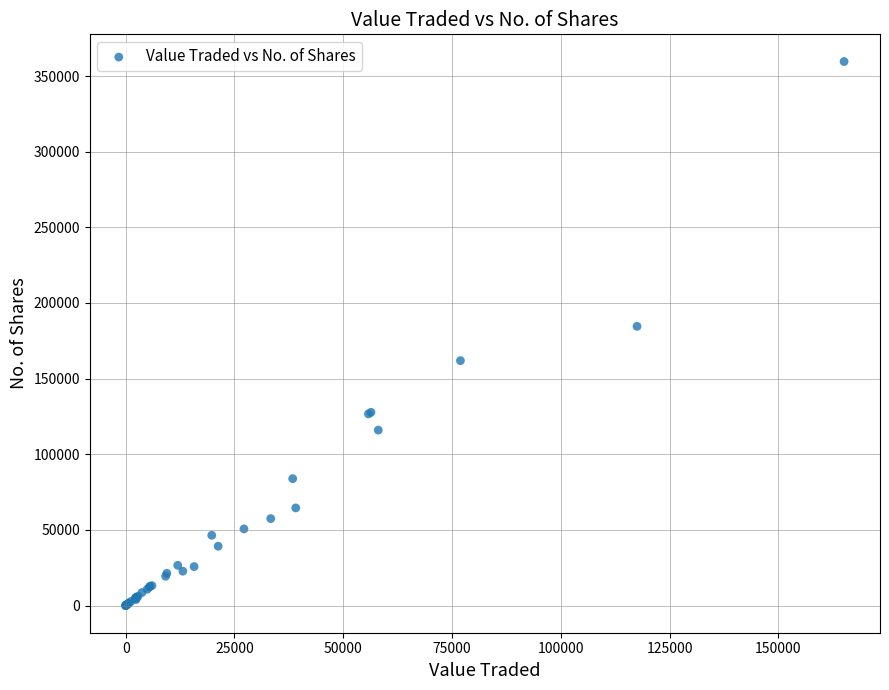

What Y value in the scatter plot is closest to 179797?

184559